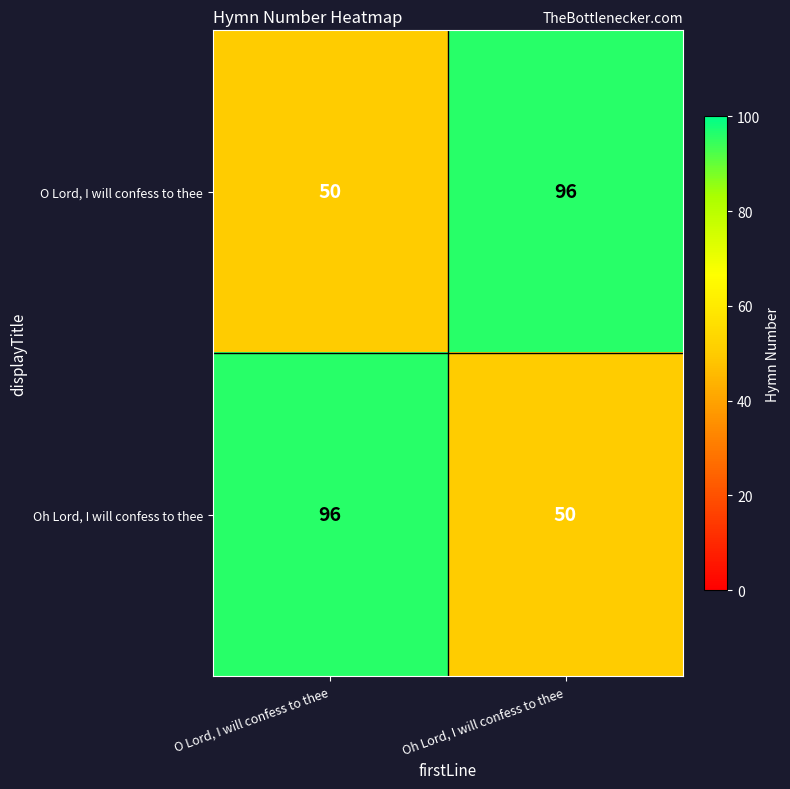

The O Lord, I will confess to thee series shows 159 at Oh Lord, I will confess to thee. True or false?

False